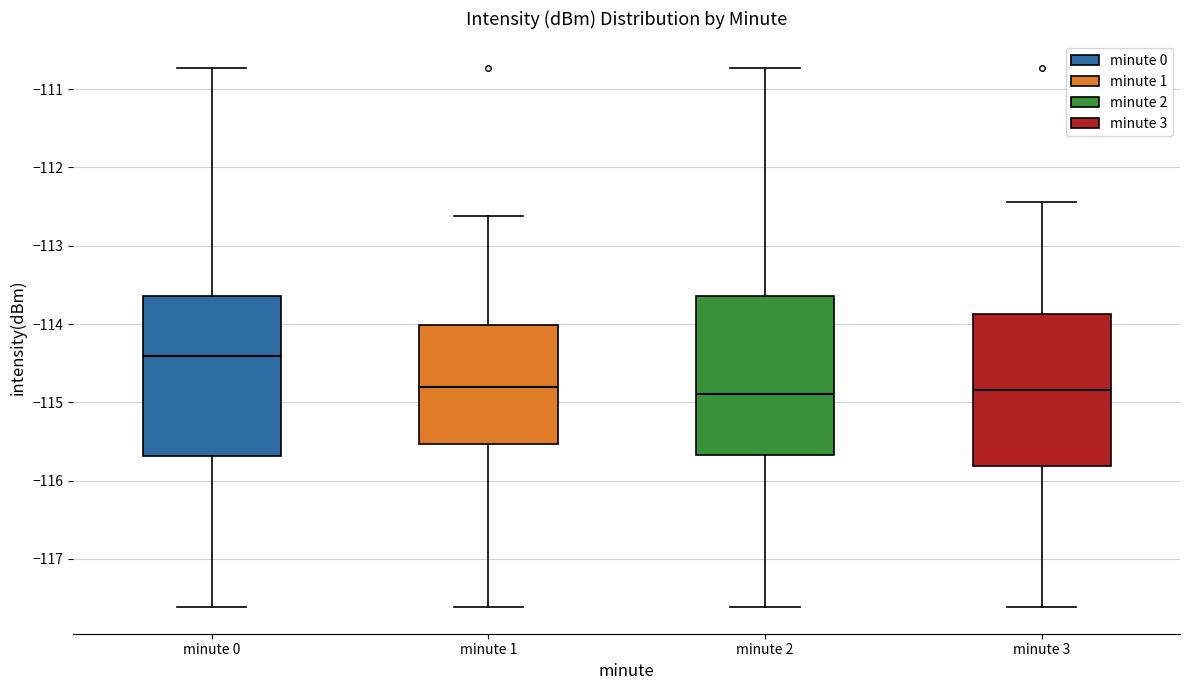

Reading left to right, transcribe this box plot: for each box, give where its median line is, the range the box spans, and where its two whiskers end, as read against the y-axis. The values are not printed on the chart, so give them approximately, as read against the axis.

minute 0: median -114.4, box -115.7 to -113.6, whiskers -117.6 to -110.7
minute 1: median -114.8, box -115.5 to -114.0, whiskers -117.6 to -112.6
minute 2: median -114.9, box -115.7 to -113.6, whiskers -117.6 to -110.7
minute 3: median -114.8, box -115.8 to -113.9, whiskers -117.6 to -112.4